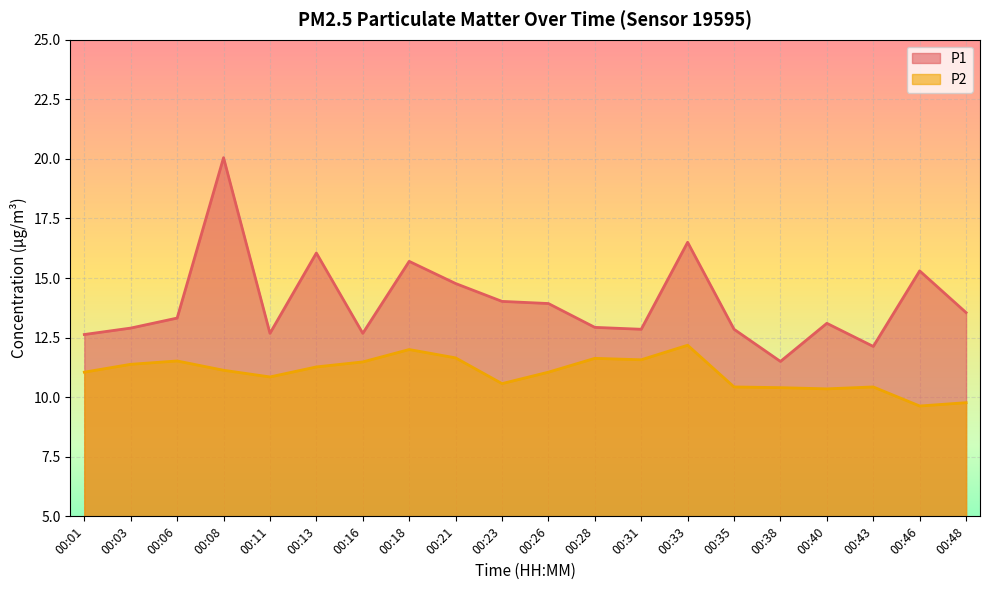

Reading left to right, what are all the values shown in this chart?

P1: 00:01=12.6	00:03=12.9	00:06=13.3	00:08=20.1	00:11=12.7	00:13=16.1	00:16=12.7	00:18=15.7	00:21=14.8	00:23=14.0	00:26=13.9	00:28=12.9	00:31=12.8	00:33=16.5	00:35=12.8	00:38=11.5	00:40=13.1	00:43=12.1	00:46=15.3	00:48=13.6
P2: 00:01=11.1	00:03=11.4	00:06=11.5	00:08=11.1	00:11=10.8	00:13=11.3	00:16=11.5	00:18=12.0	00:21=11.7	00:23=10.6	00:26=11.1	00:28=11.6	00:31=11.6	00:33=12.2	00:35=10.4	00:38=10.4	00:40=10.3	00:43=10.4	00:46=9.6	00:48=9.8